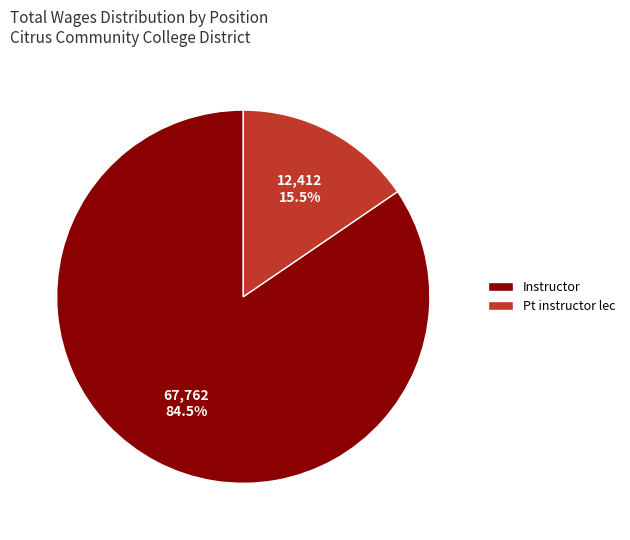

Approximately how many times larger is the value at Instructor compared to Pt instructor lec?

5.5